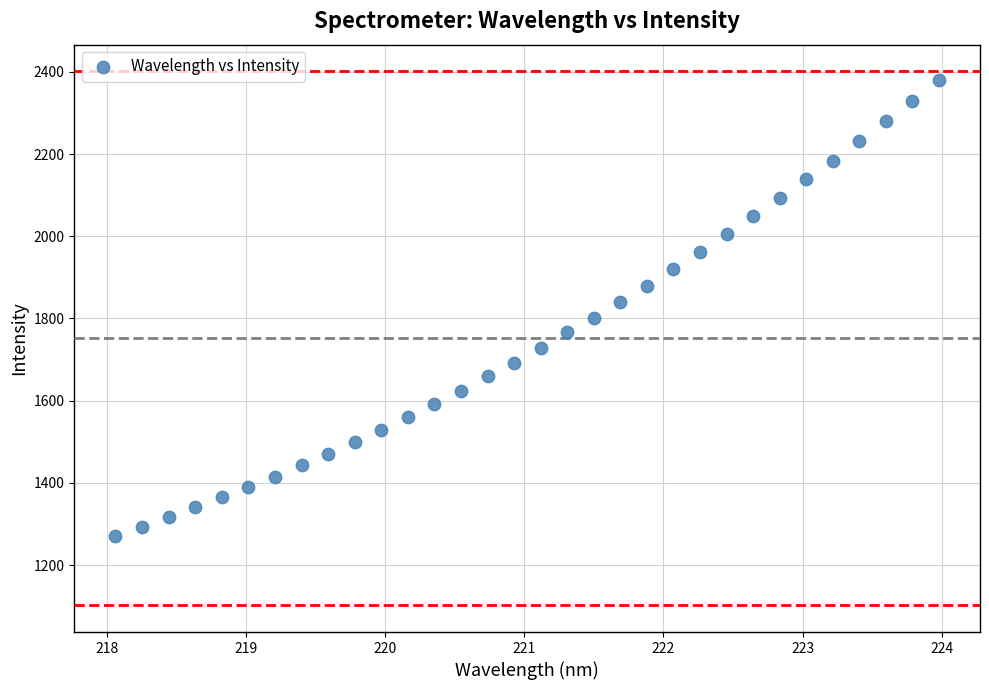

What is the range of Y values (max minus min)?

1109.8